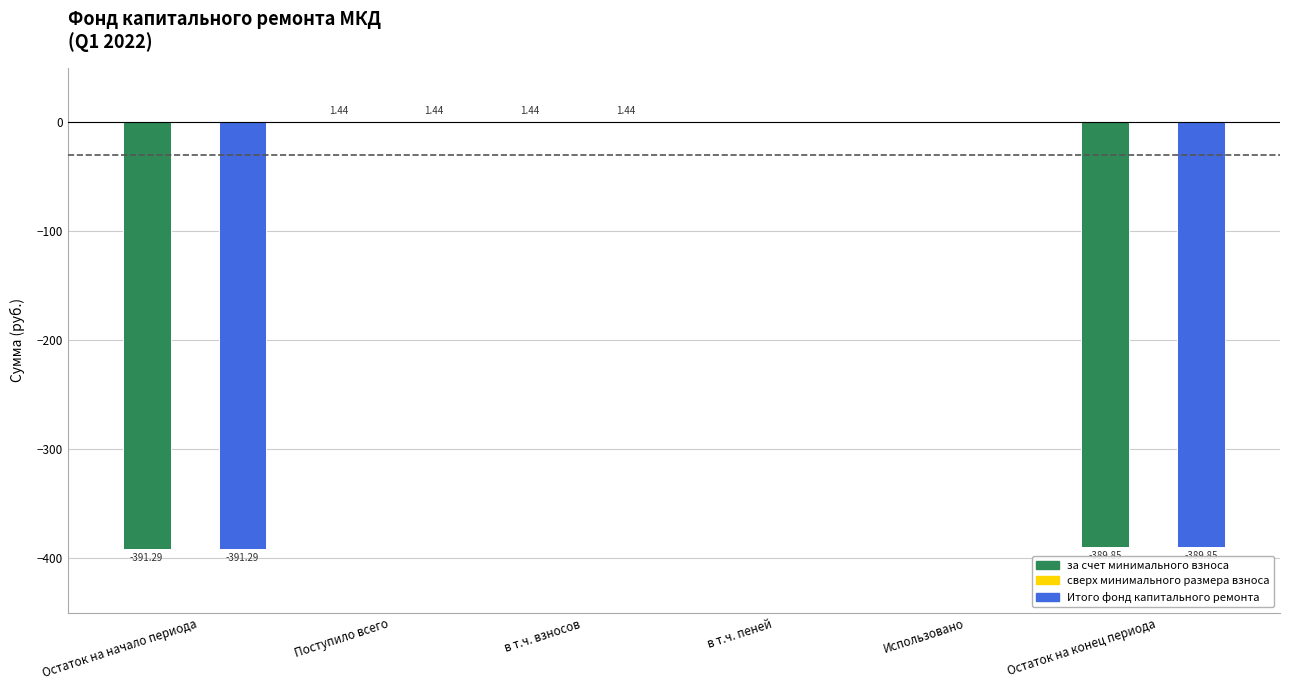

Count the number of data series in this chart.

2